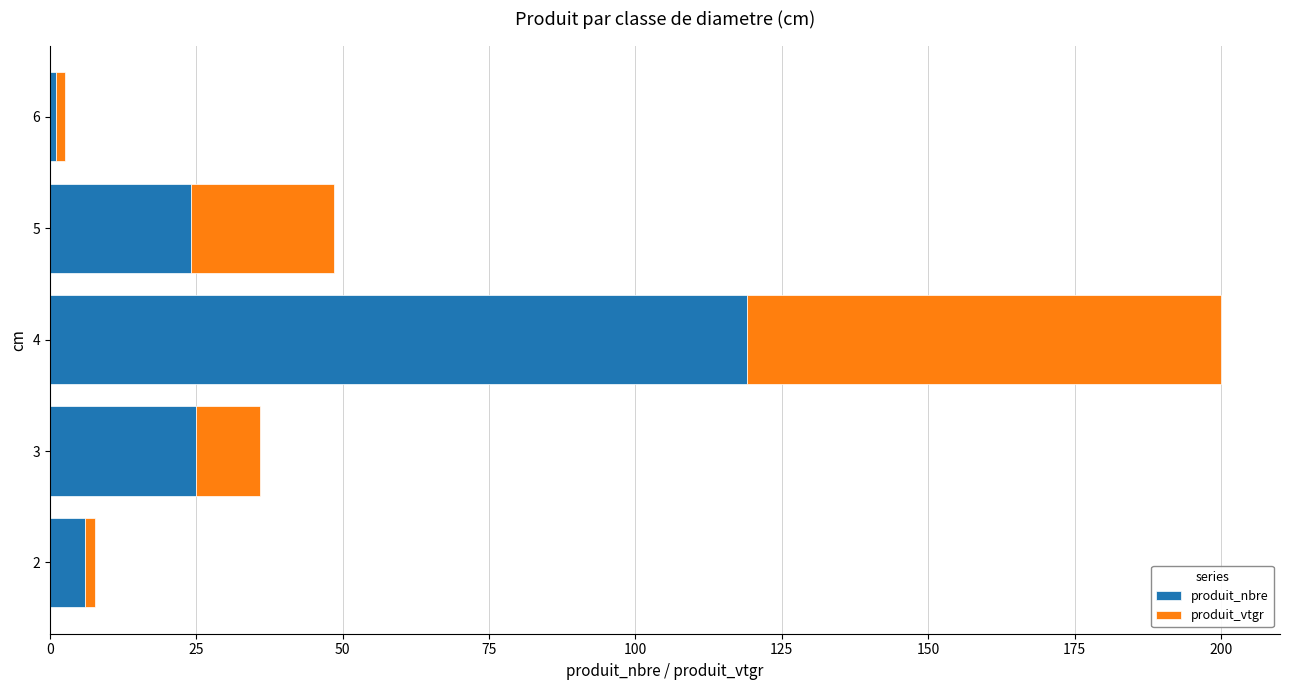

What is the maximum value for produit_nbre?

119.0